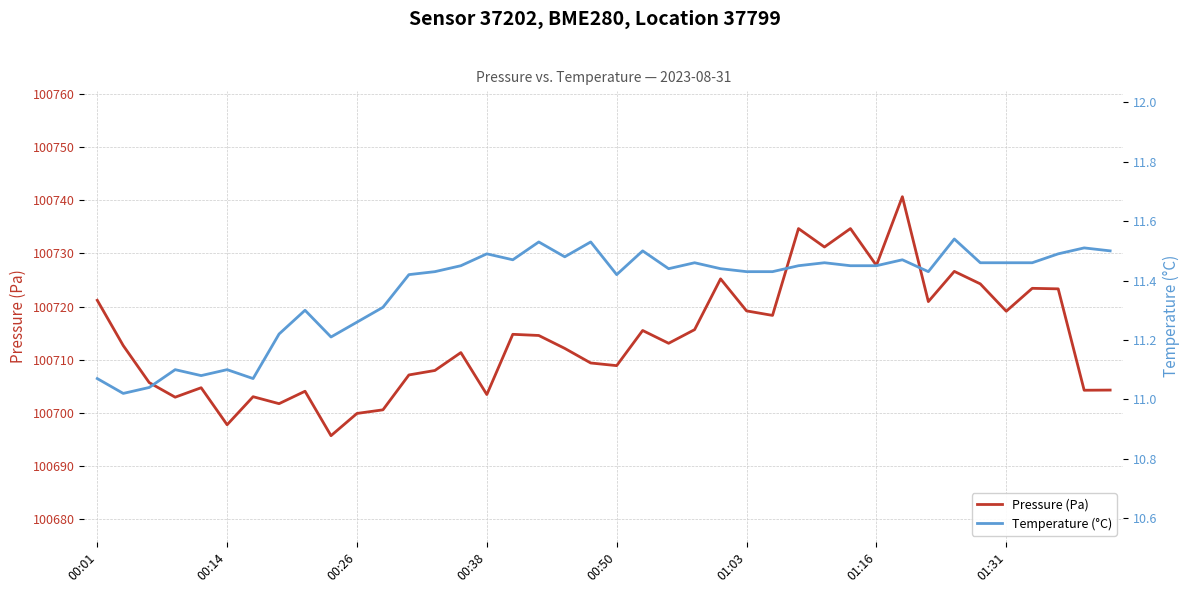

What is the lowest value of the Pressure (Pa) series?

100695.7